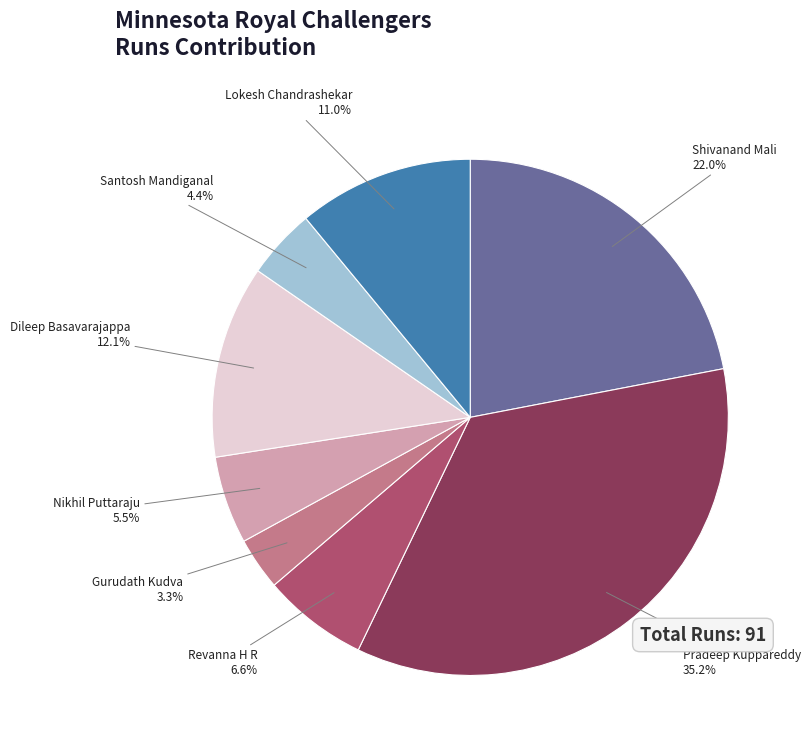

Rank the categories by value from lowest to highest.

Gurudath Kudva, Santosh Mandiganal, Nikhil Puttaraju, Revanna H R, Lokesh Chandrashekar, Dileep Basavarajappa, Shivanand Mali, Pradeep Kuppareddy